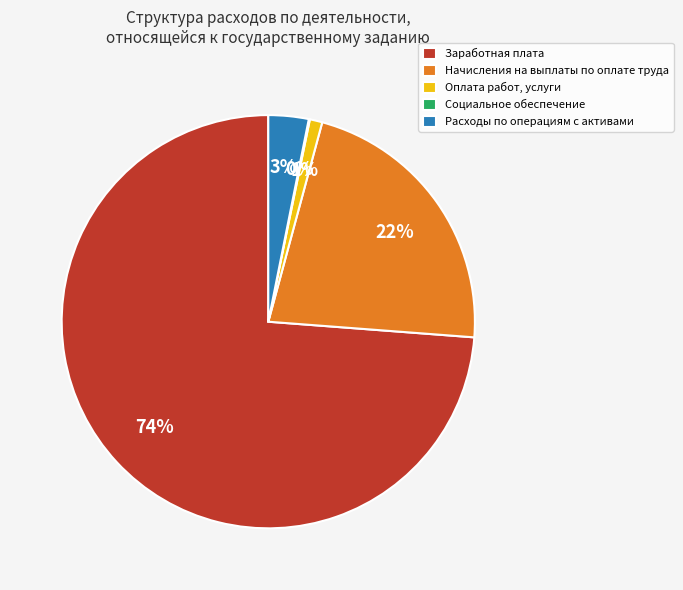

Is the sum of Заработная плата and Начисления на выплаты по оплате труда greater than half?

Yes